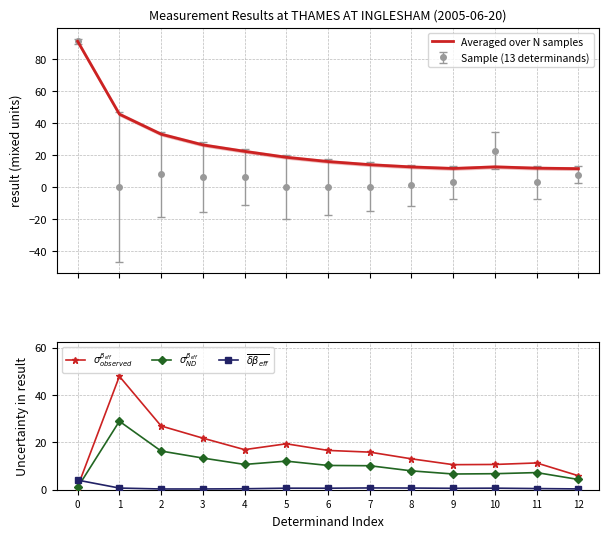

Is the value of Averaged over N samples at 6 greater than the value of $\overline{\delta\beta_{eff}}$ at 9?

Yes